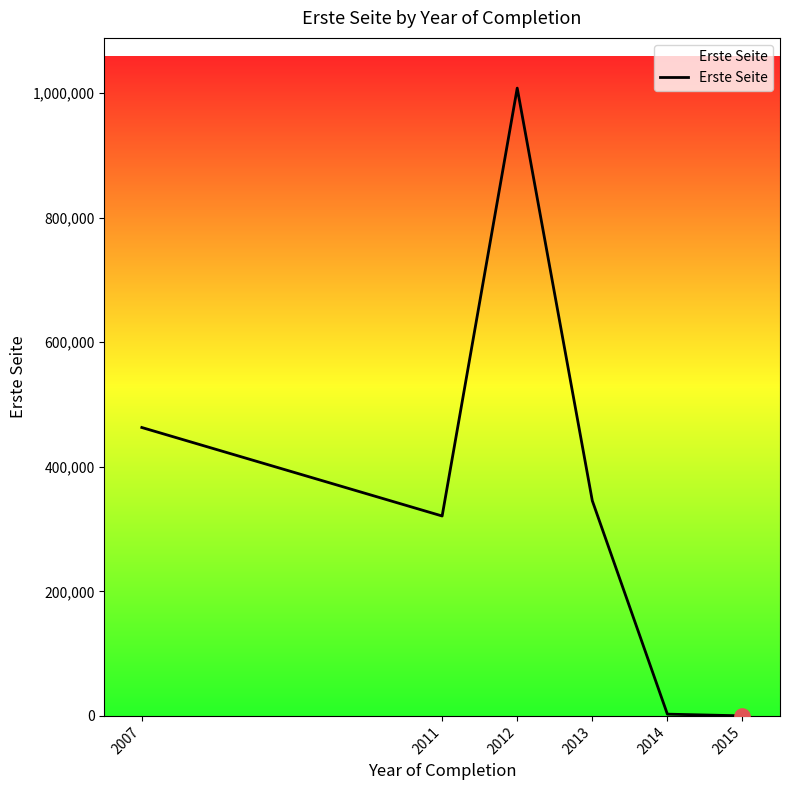

What is the ratio of the value at 2013 to the value at 2012?

0.3